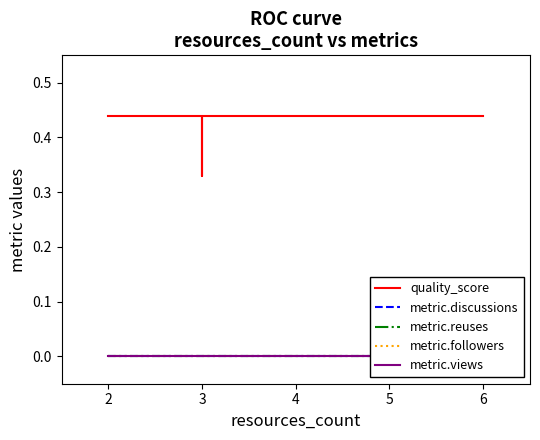

What are all the series names shown in the legend?

quality_score, metric.discussions, metric.reuses, metric.followers, metric.views